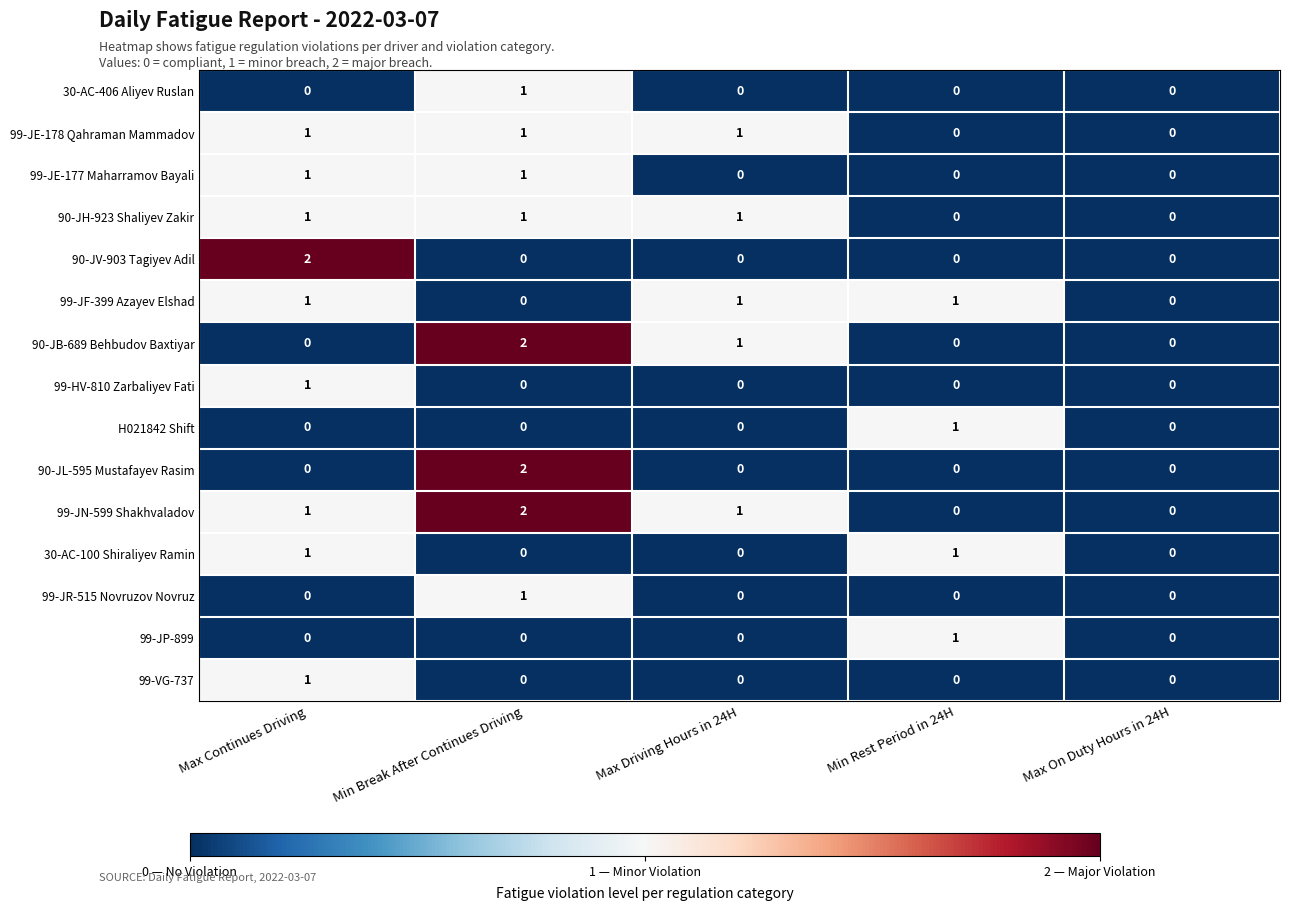

Which series changed the most between Max Continues Driving and Max On Duty Hours in 24H?

90-JV-903 Tagiyev Adil